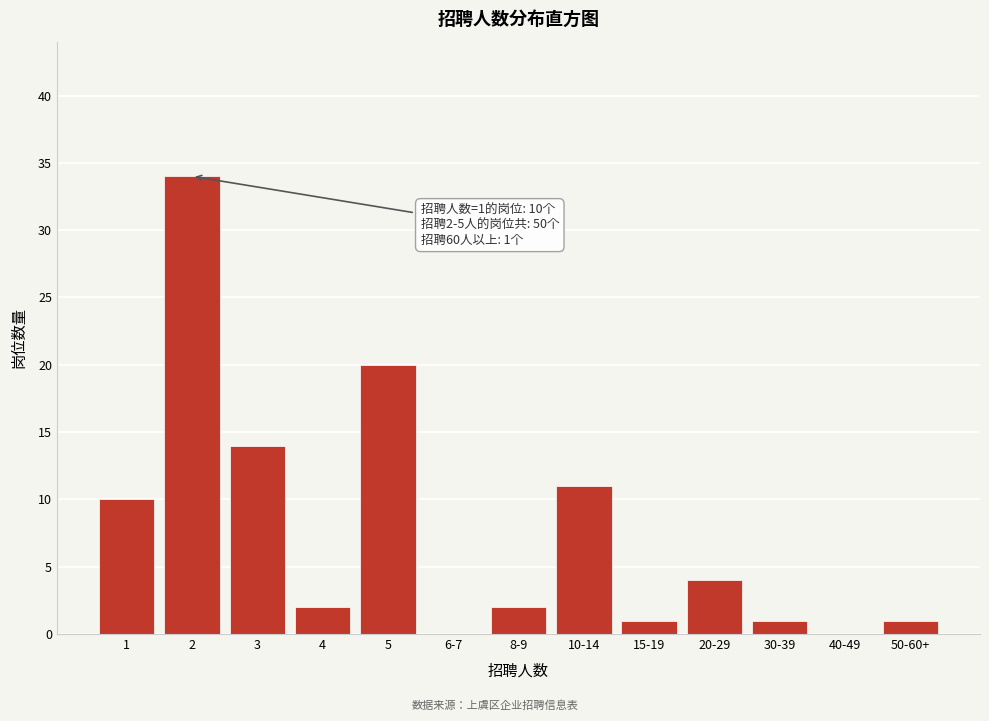

Reading right to left, transcribe all the data shown in this chart.

50-60+=1	40-49=0	30-39=1	20-29=4	15-19=1	10-14=11	8-9=2	6-7=0	5=20	4=2	3=14	2=34	1=10